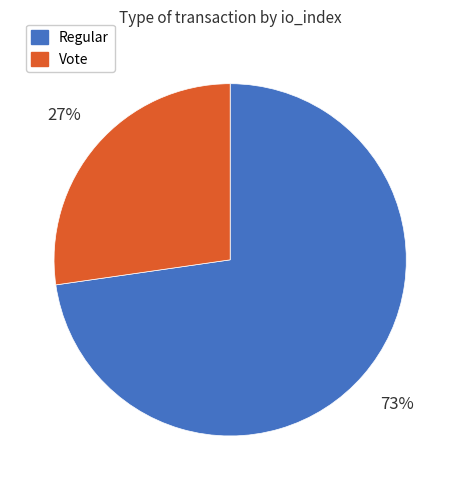

Which category has the biggest portion of the pie?

Regular